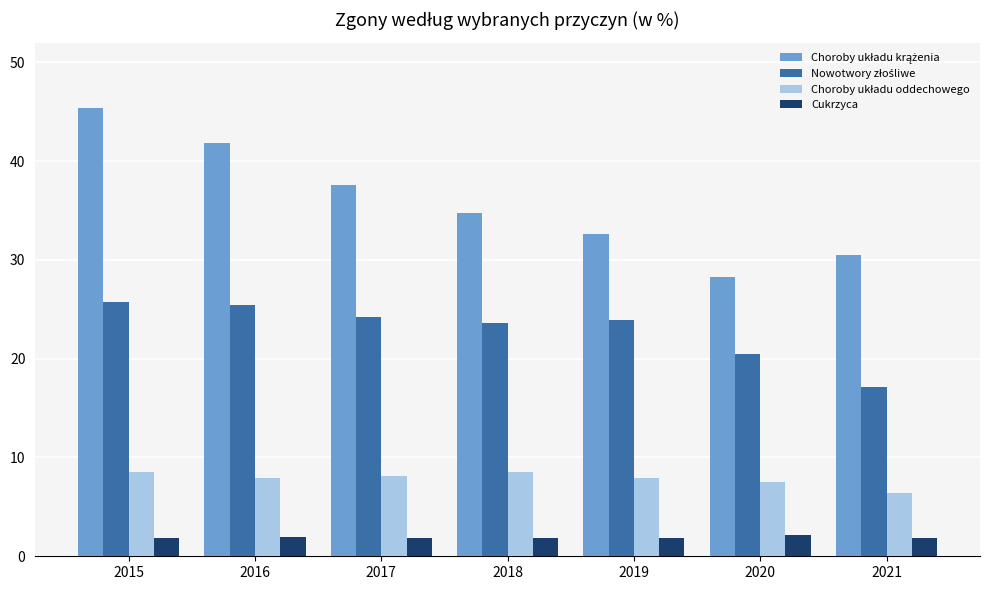

How many categories are shown in the chart?

7